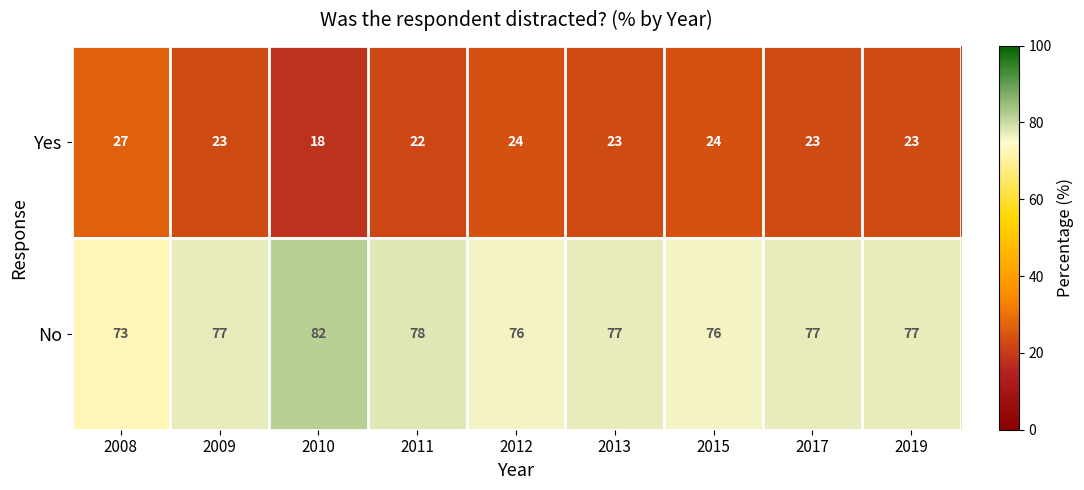

Reading left to right, what are all the values shown in this chart?

Yes: 2008=27	2009=23	2010=18	2011=22	2012=24	2013=23	2015=24	2017=23	2019=23
No: 2008=73	2009=77	2010=82	2011=78	2012=76	2013=77	2015=76	2017=77	2019=77